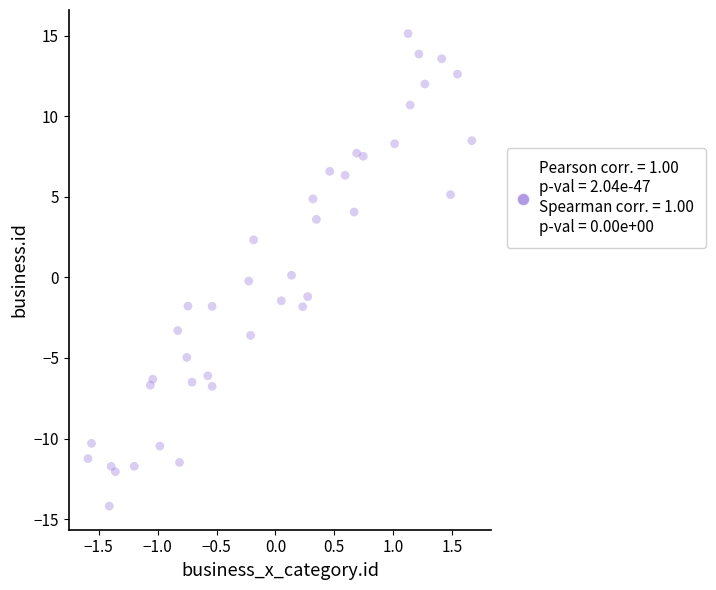

What is the range of X values (max minus min)?

3.3